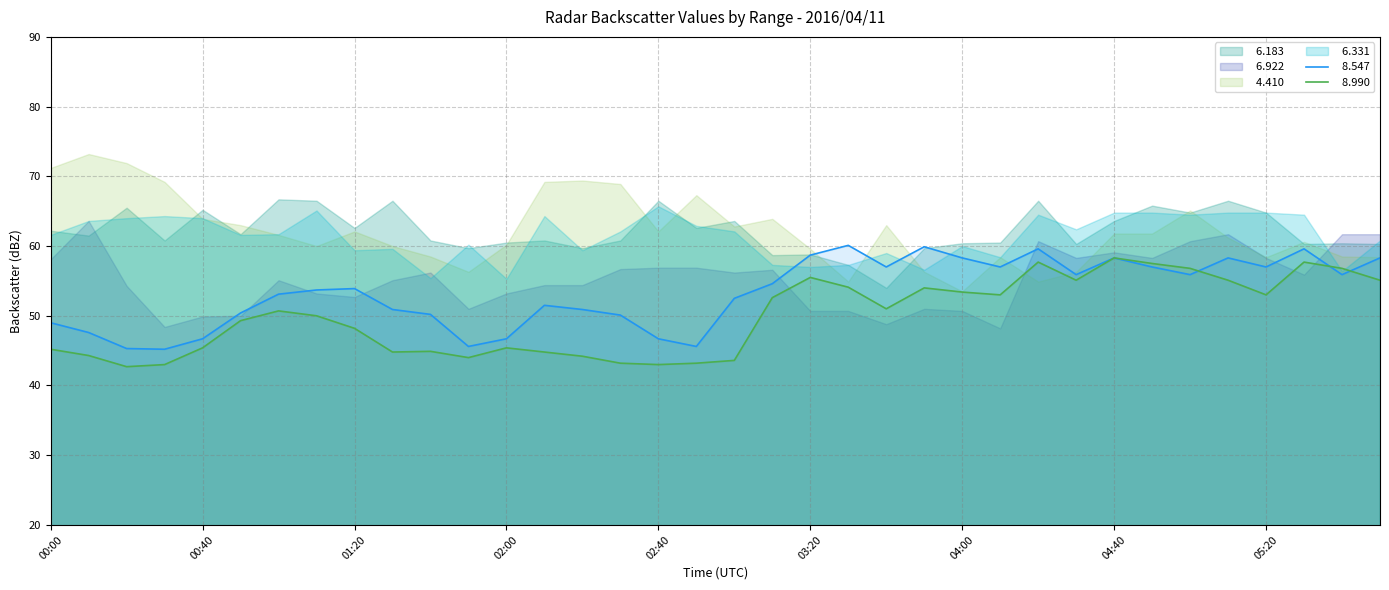

What is the value of the   6.922 point at the 9th from the left?

52.7